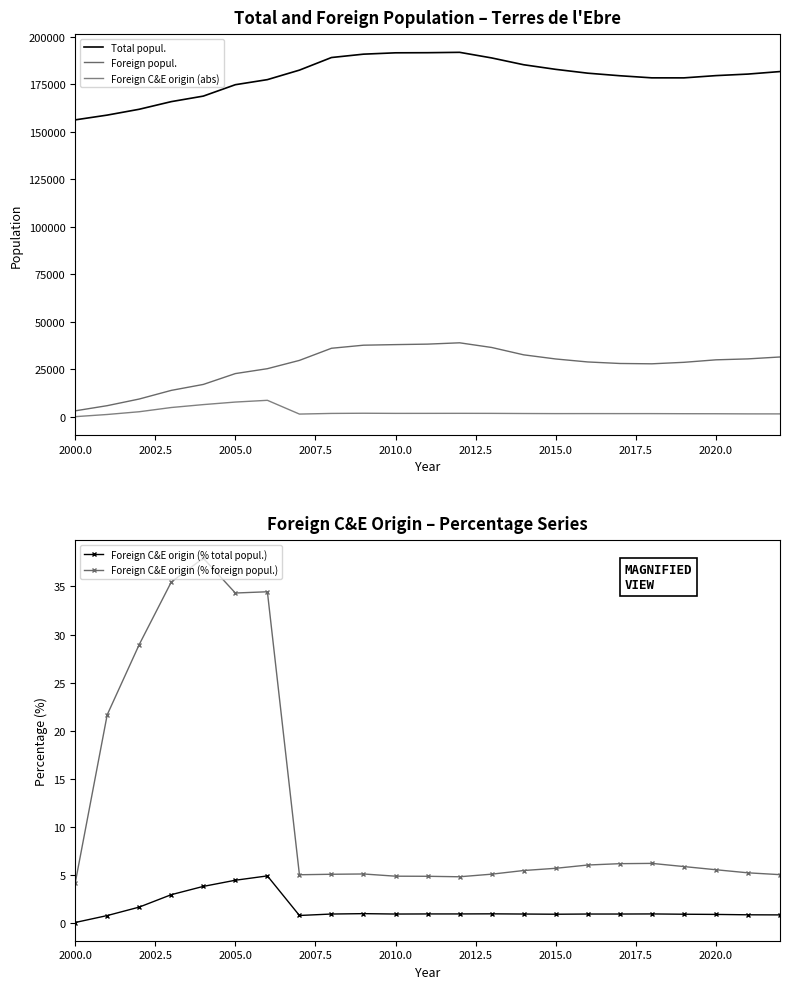

True or false: Foreign C&E origin (% foreign popul.) and Foreign C&E origin (% total popul.) intersect in this chart.

False